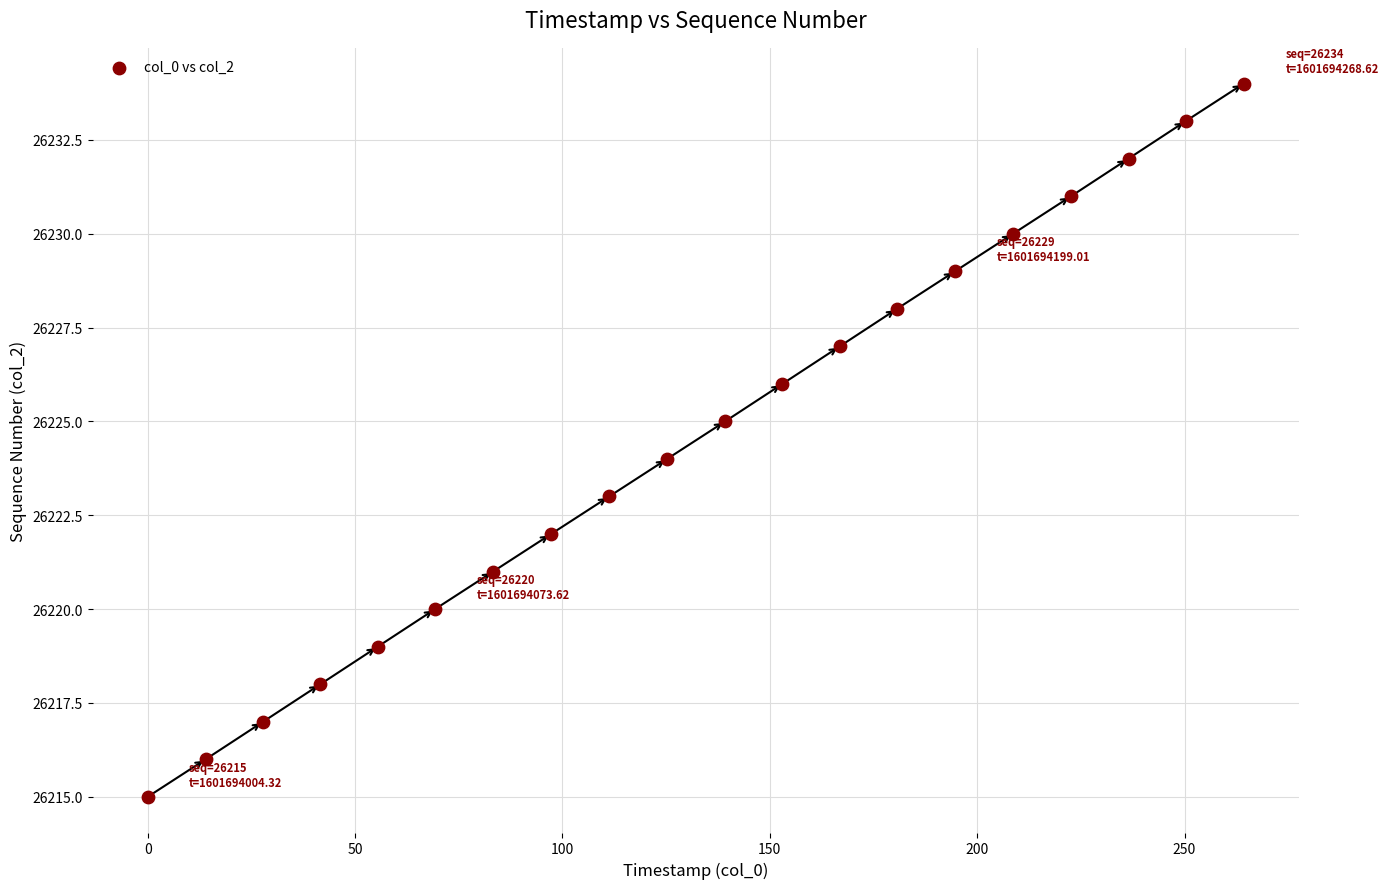

What is the range of Y values (max minus min)?

19